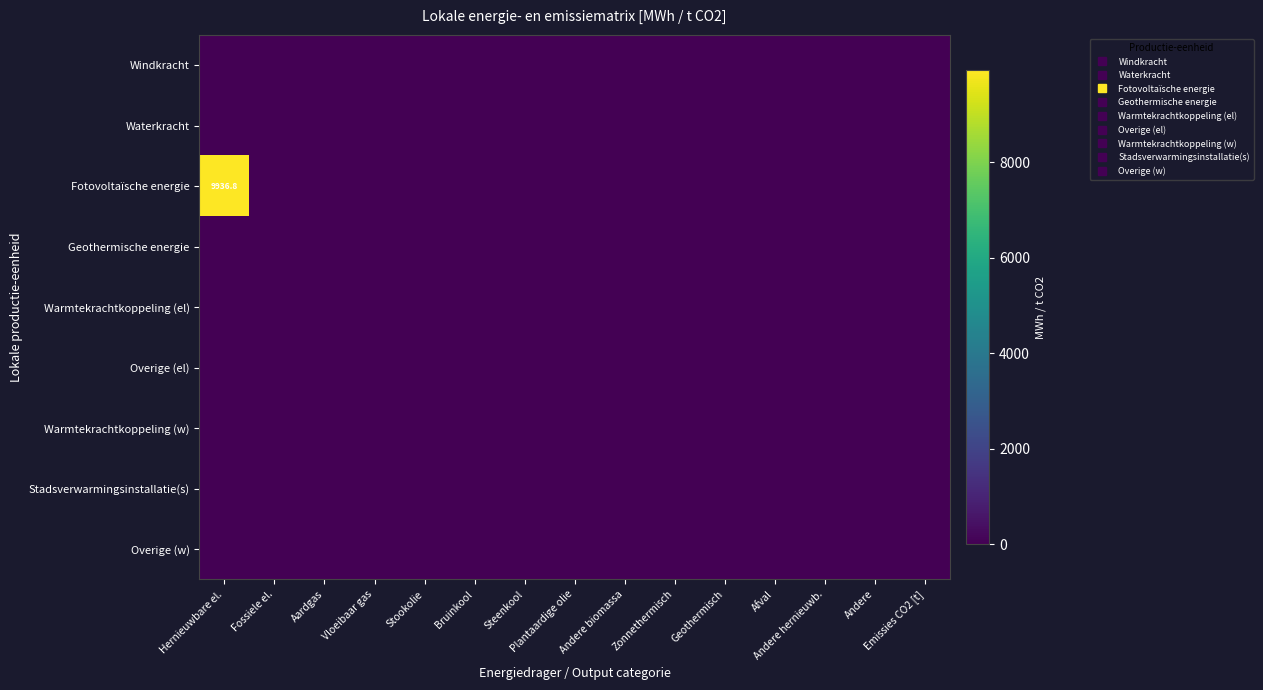

Which series has the widest spread of values?

Fotovoltaïsche energie